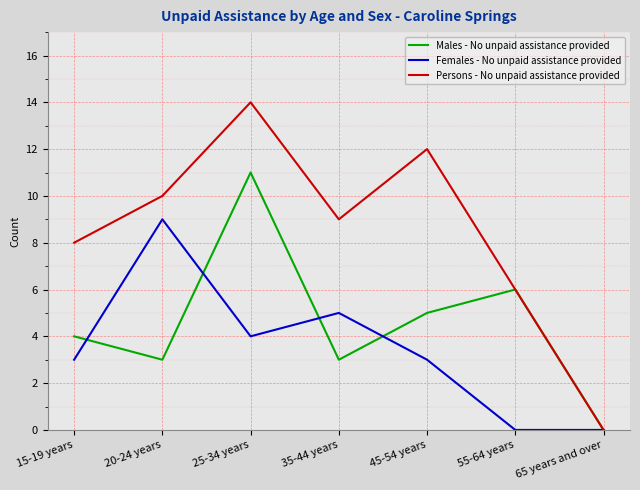

At which category does Males - No unpaid assistance provided reach its first local peak?

25-34 years